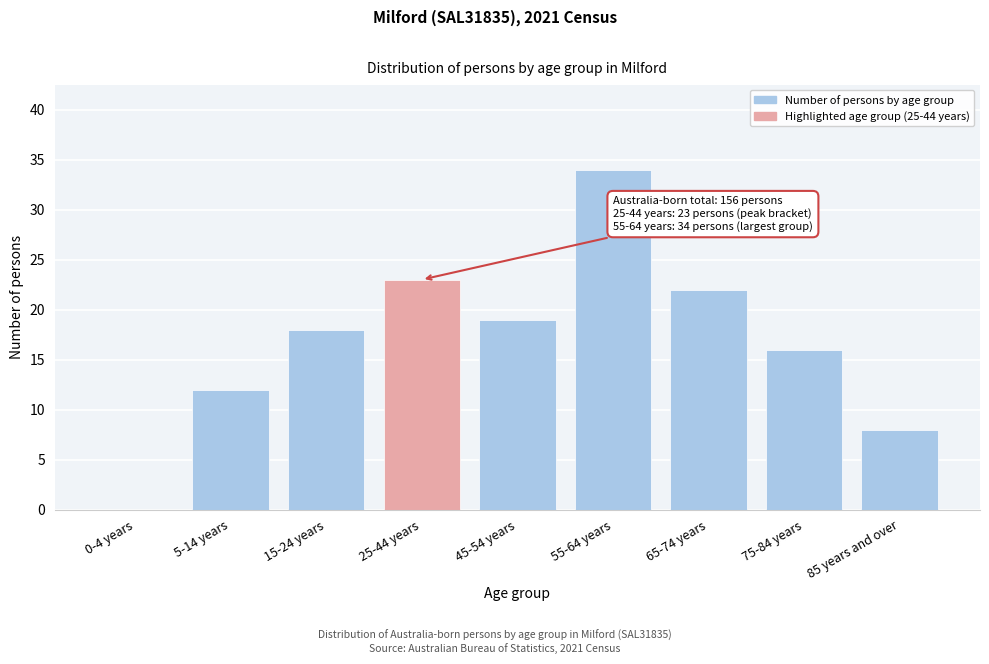

Reading left to right, what are all the values shown in this chart?

0-4 years=0	5-14 years=12	15-24 years=18	25-44 years=23	45-54 years=19	55-64 years=34	65-74 years=22	75-84 years=16	85 years and over=8